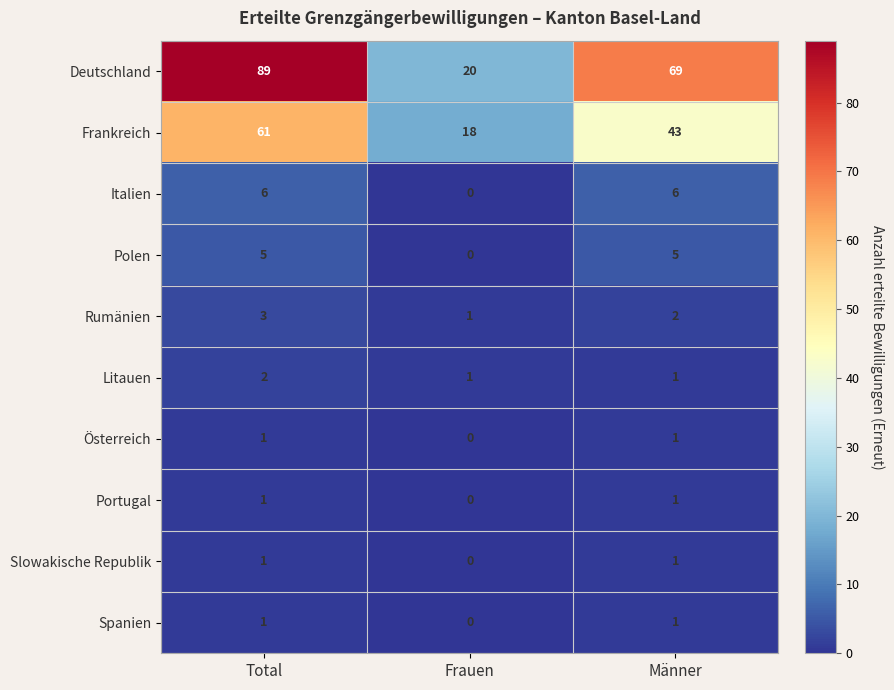

Which series changed the most between Frauen and Männer?

Deutschland